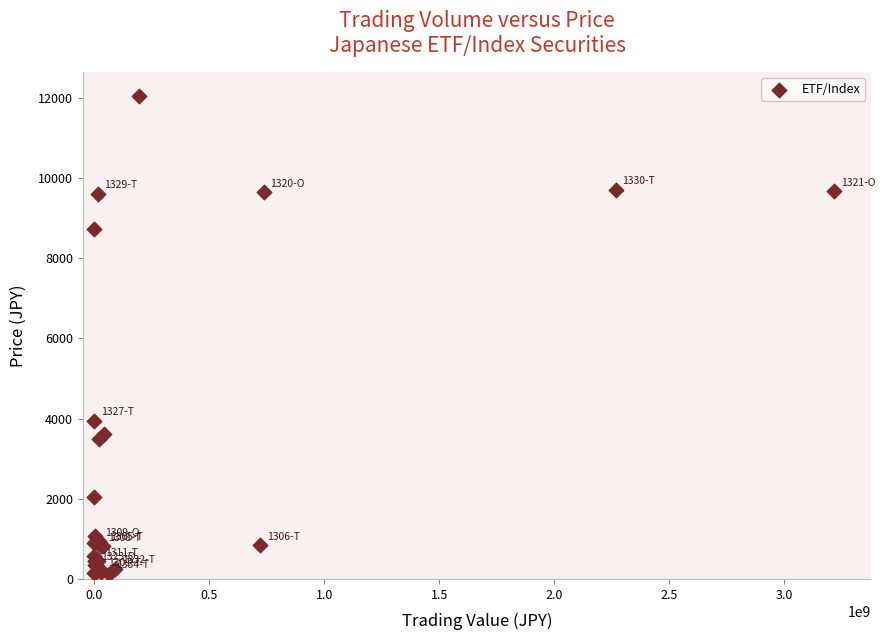

What Y value in the scatter plot is closest to 6086?

3945